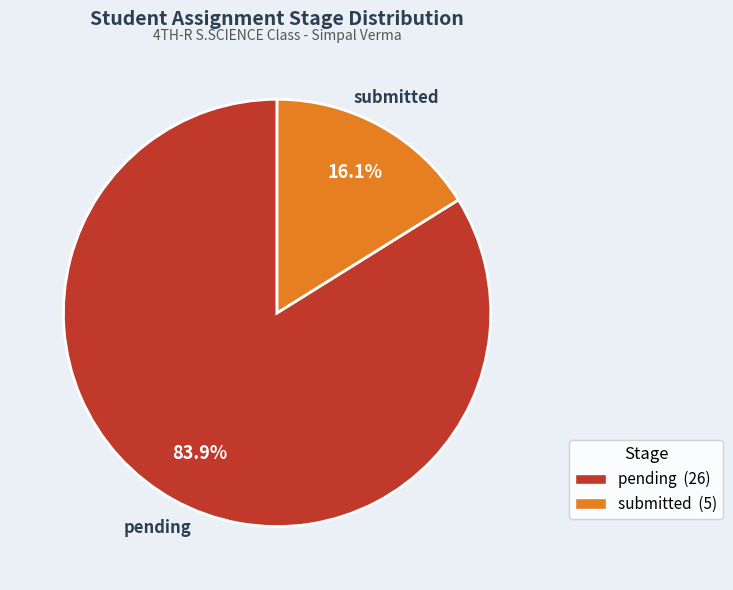

Between submitted and pending, which is larger?

pending